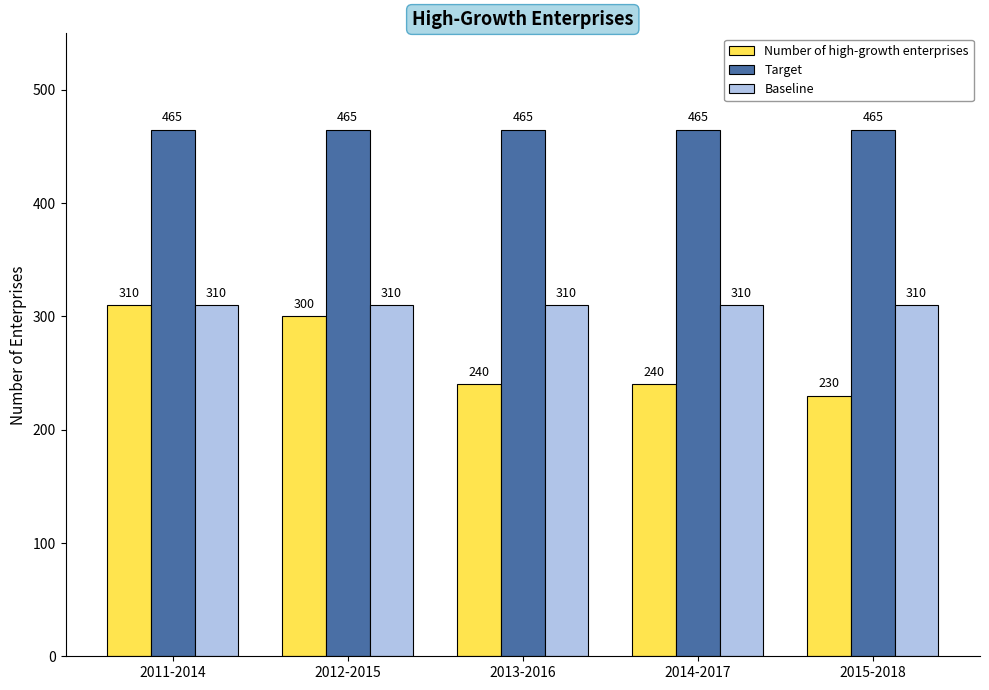

Is the value of Target at 2012-2015 greater than the value of Number of high-growth enterprises at 2012-2015?

Yes